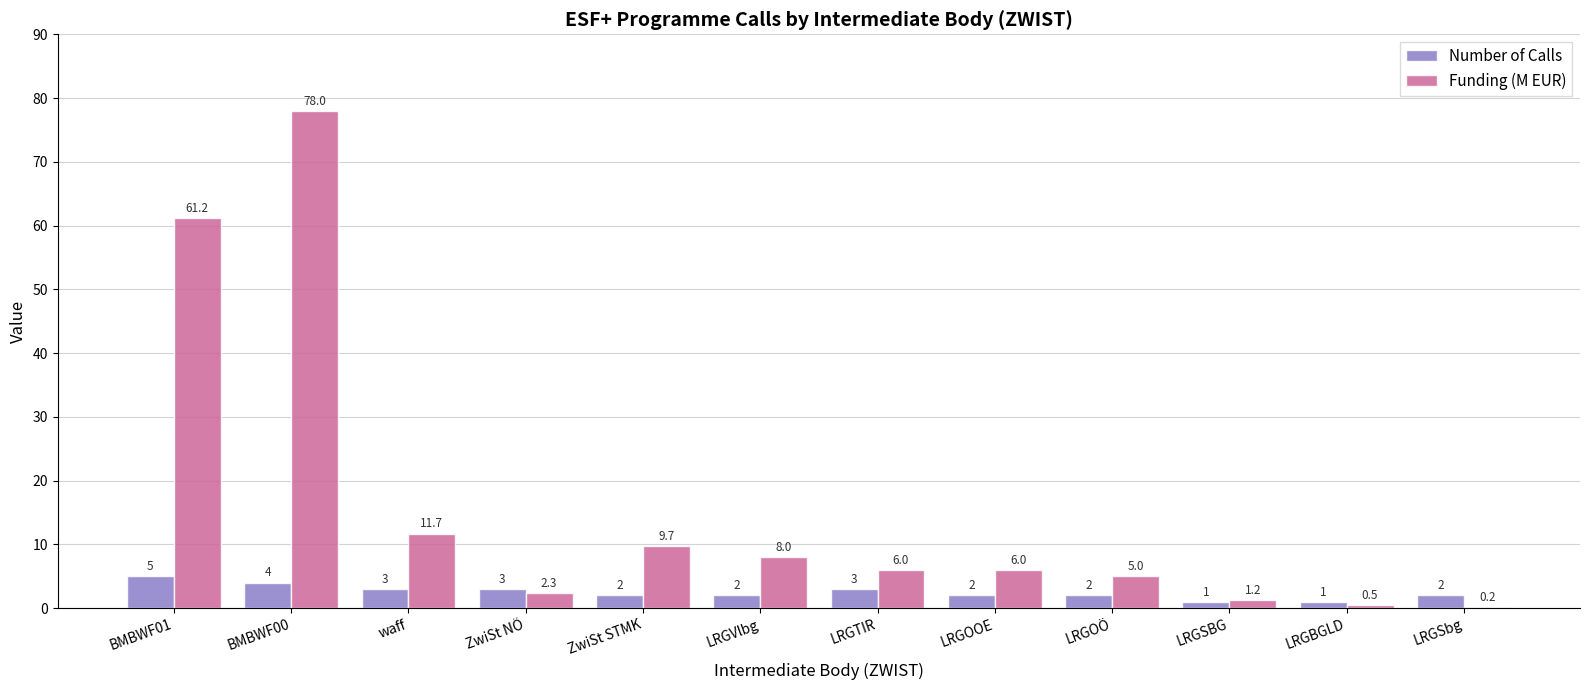

Which series changed the most between waff and ZwiSt STMK?

Funding (M EUR)